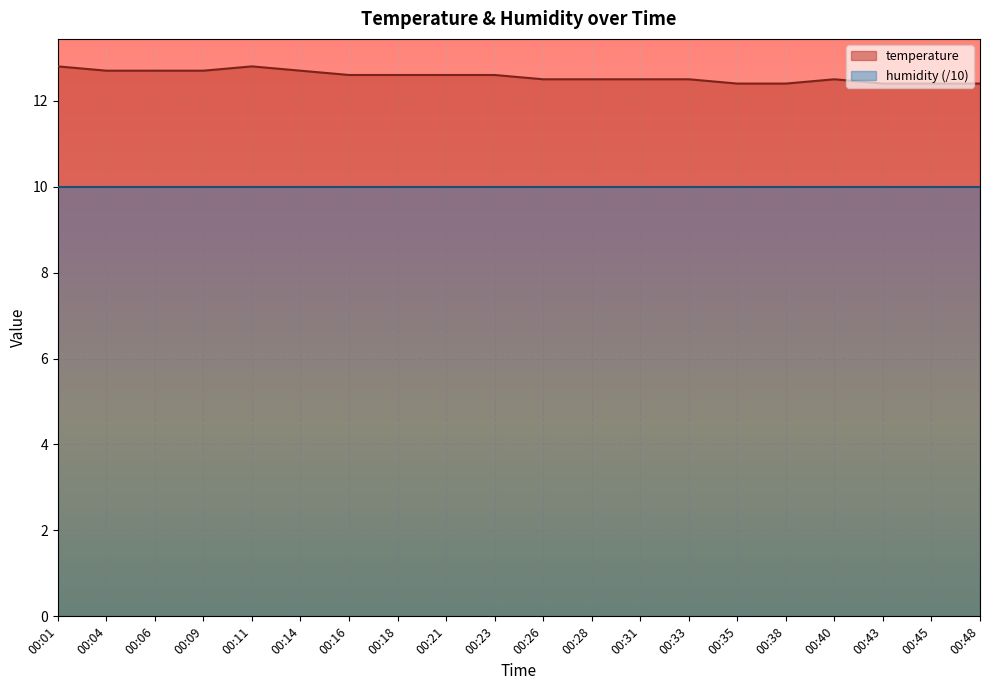

What is the sum of all values?

251.3